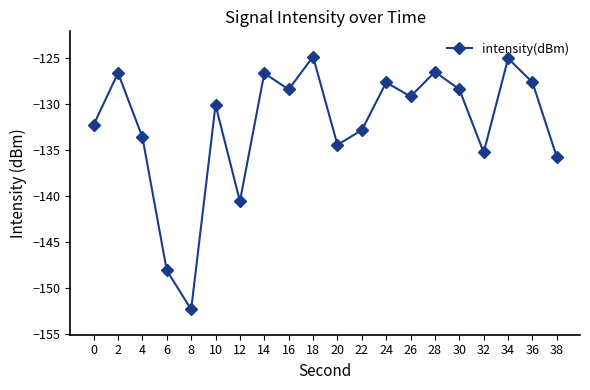

What is the smallest value displayed?

-152.3